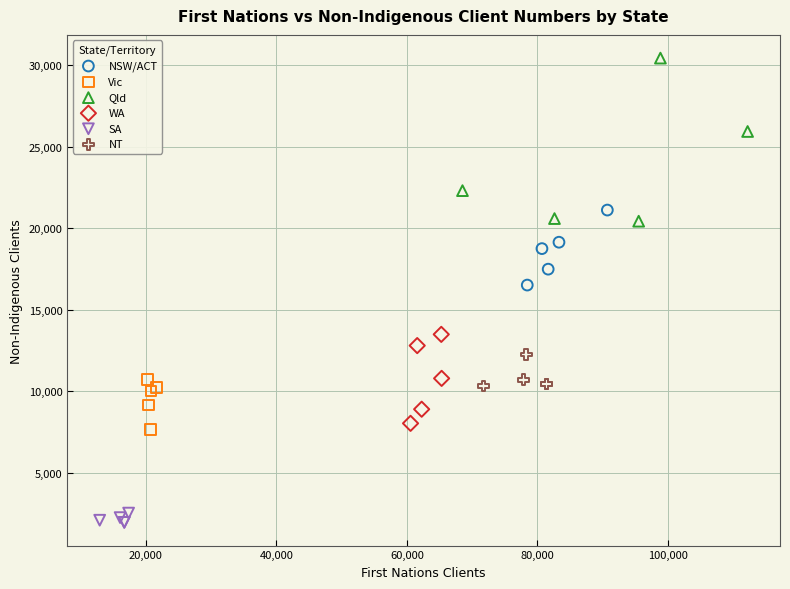

Which series reaches the maximum Y coordinate?

Qld